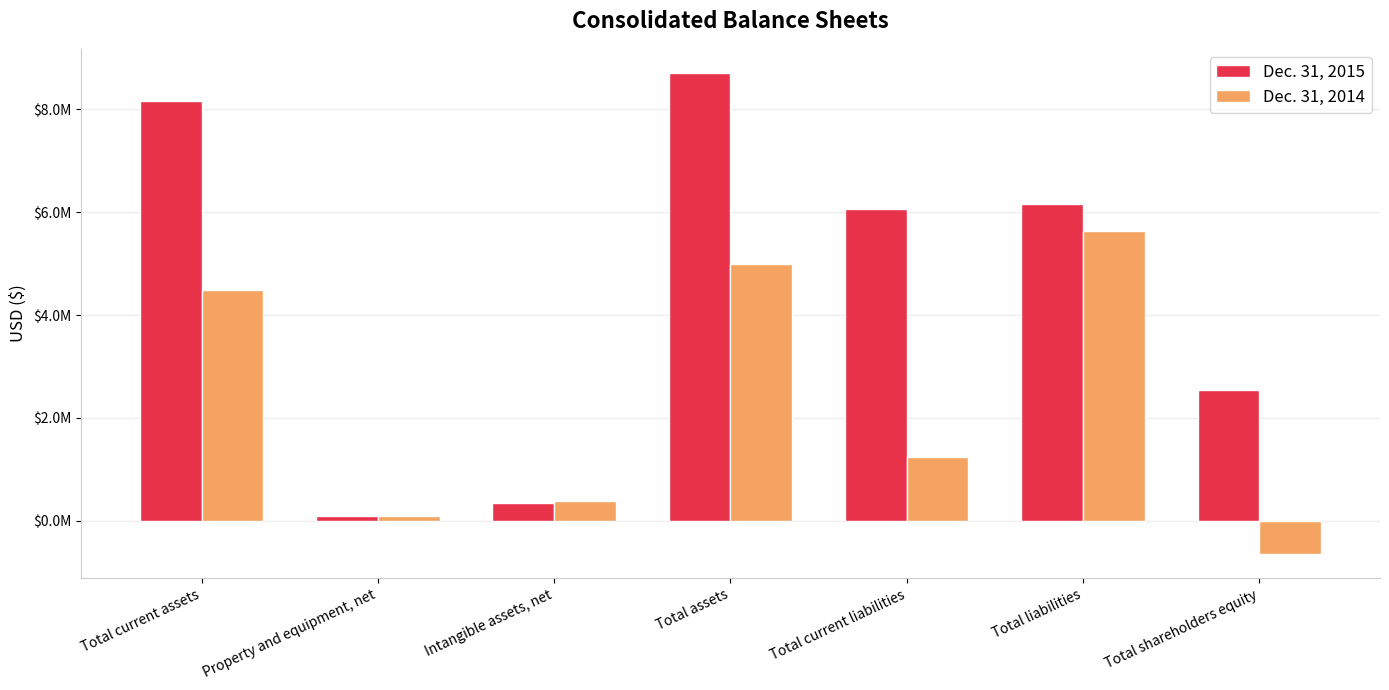

Which series changed the most between Property and equipment, net and Intangible assets, net?

Dec. 31, 2014